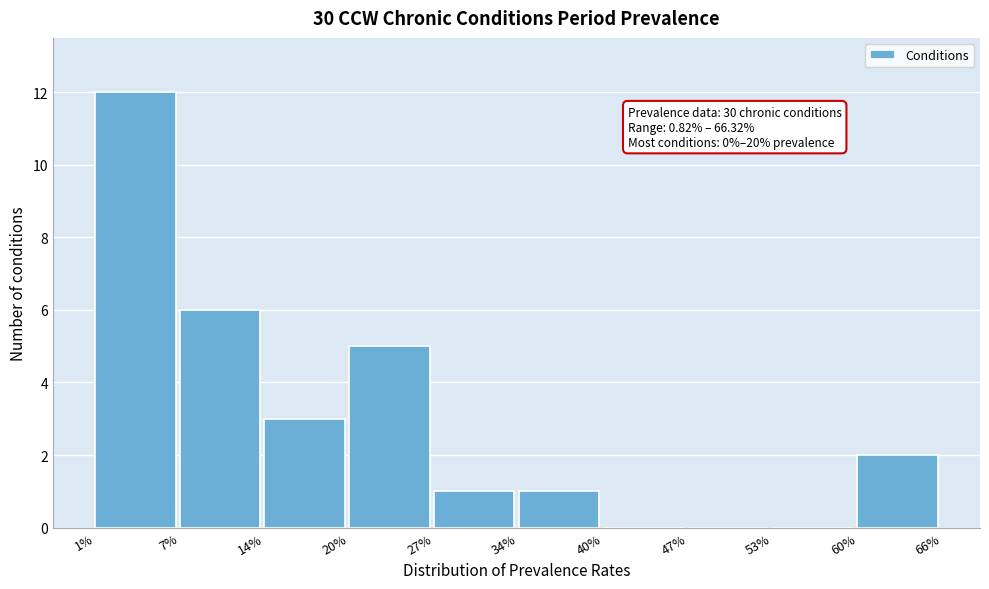

Reading left to right, extract all data points from this chart.

1%=12	7%=6	14%=3	20%=5	27%=1	34%=1	40%=0	47%=0	53%=0	60%=2